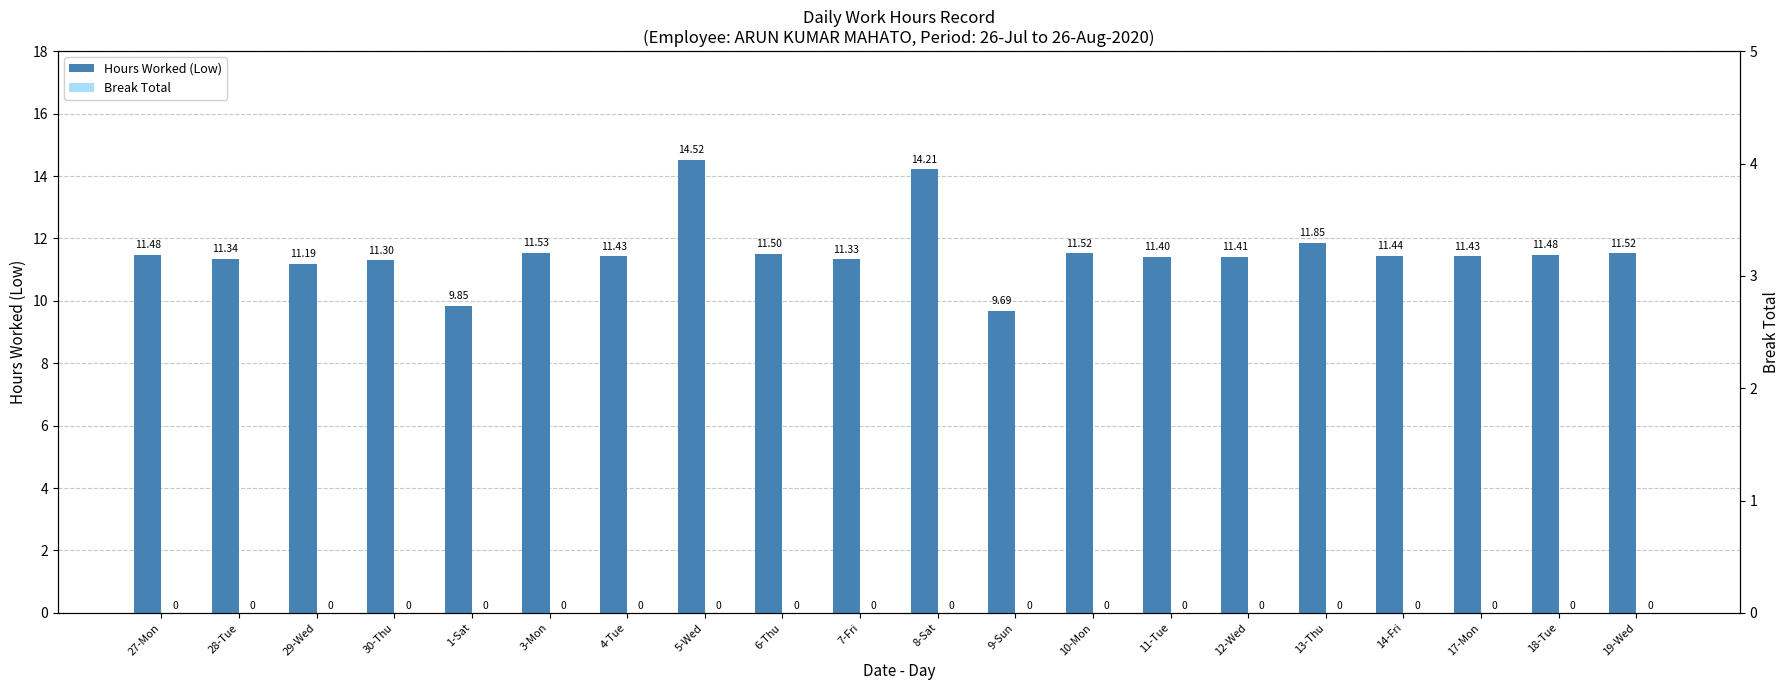

List the series in order of their peak value, highest first.

Hours Worked (Low), Break Total